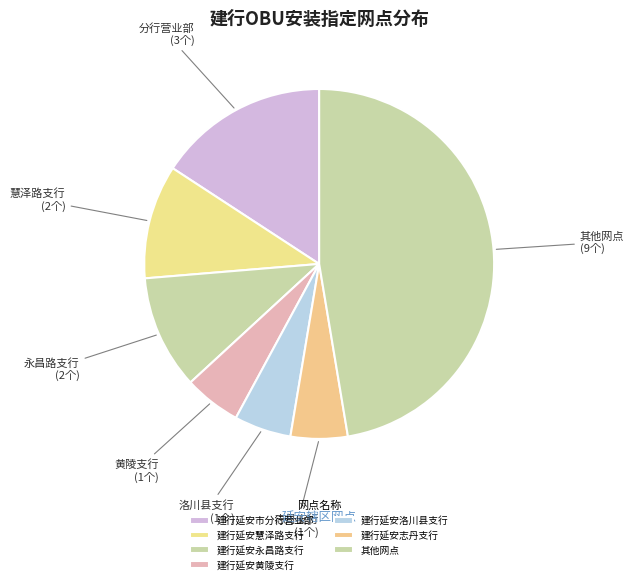

Count the number of slices in the pie.

7